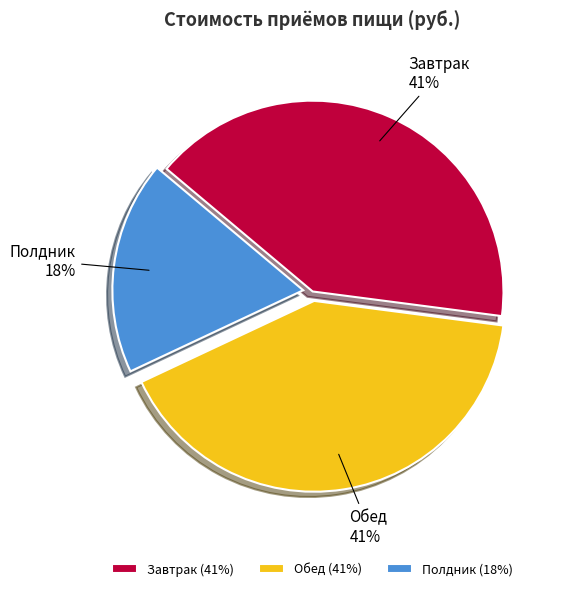

To the nearest percent, what percentage of the pie is Завтрак?

41%